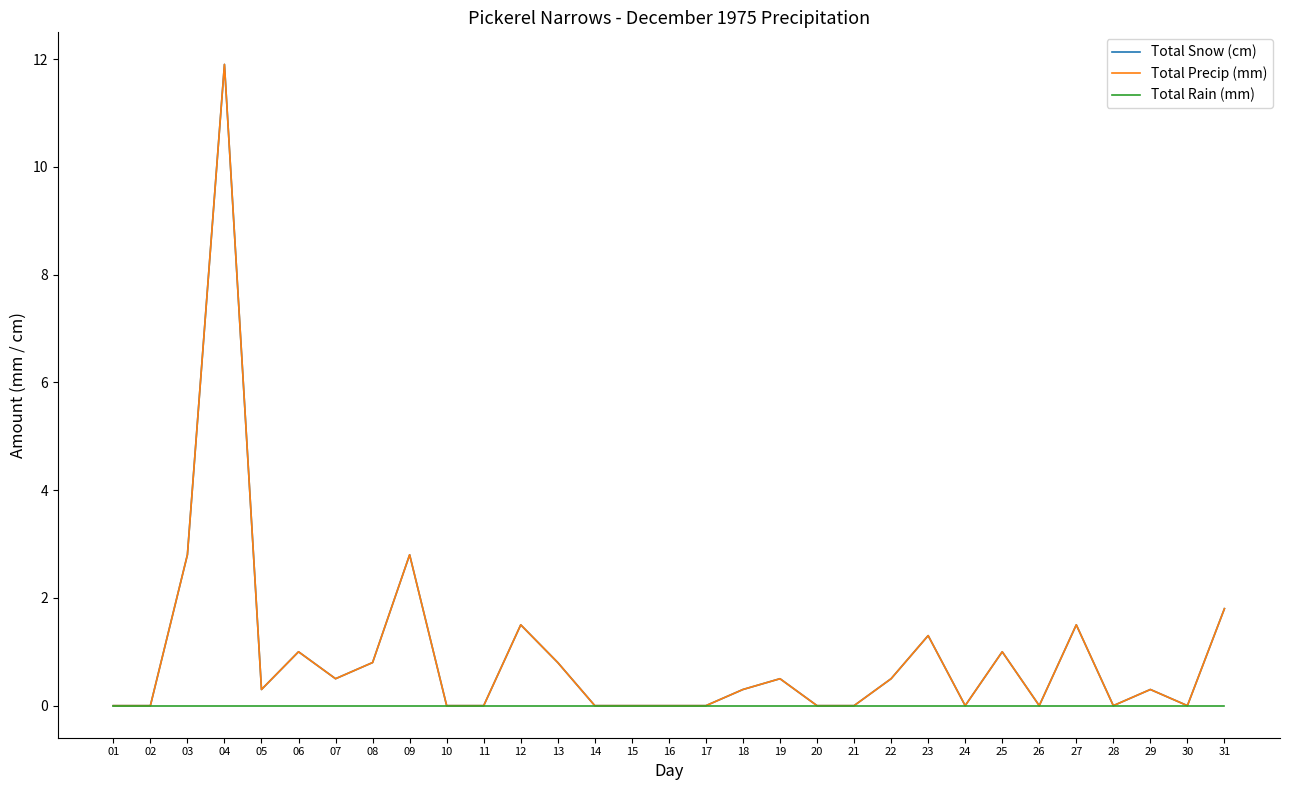

Does the chart have visible grid lines?

No